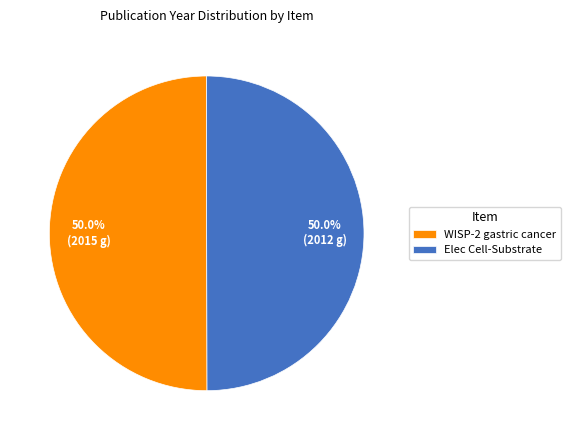

What percentage do Elec Cell-Substrate and WISP-2 gastric cancer together represent?

100.0%